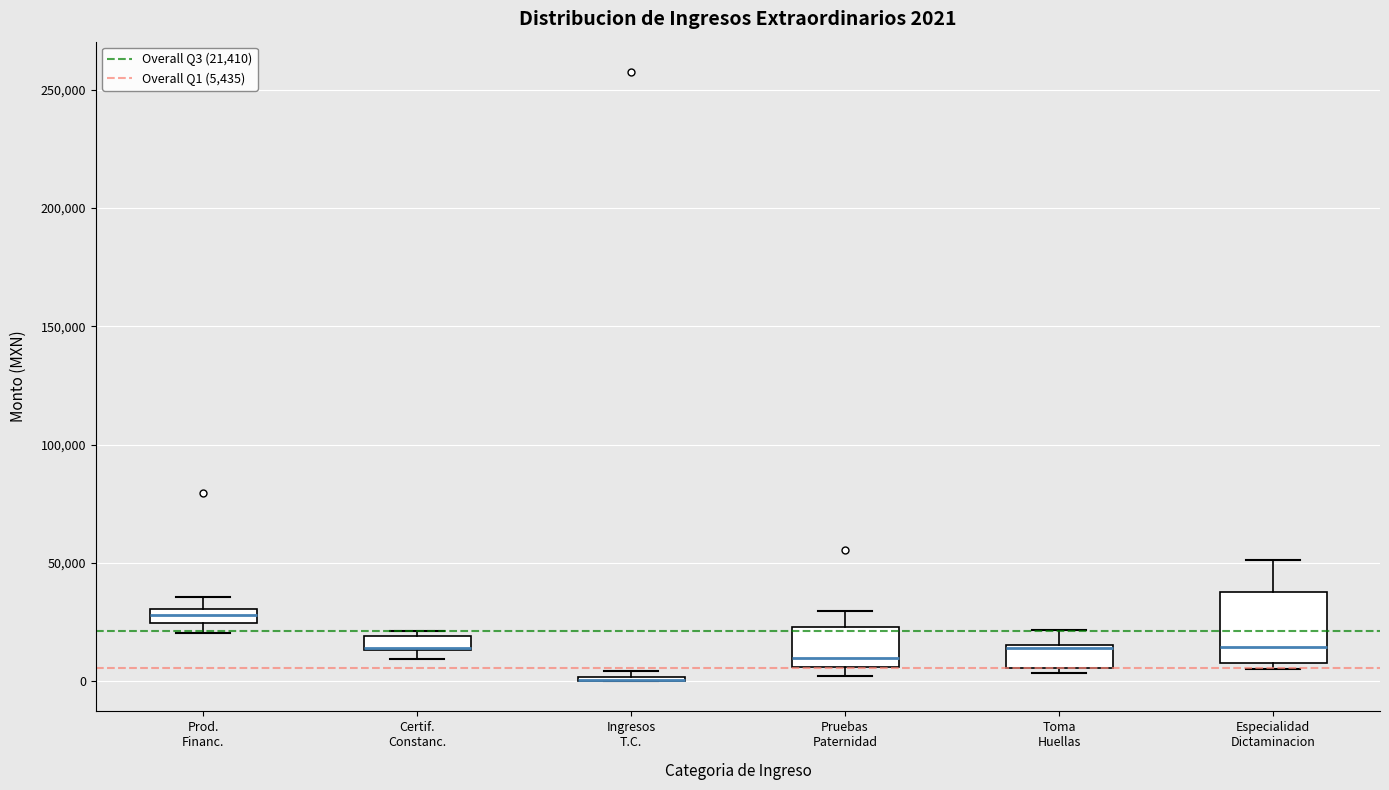

Which box is the tallest, from its lower edge to its upper edge?

Especialidad Dictaminacion